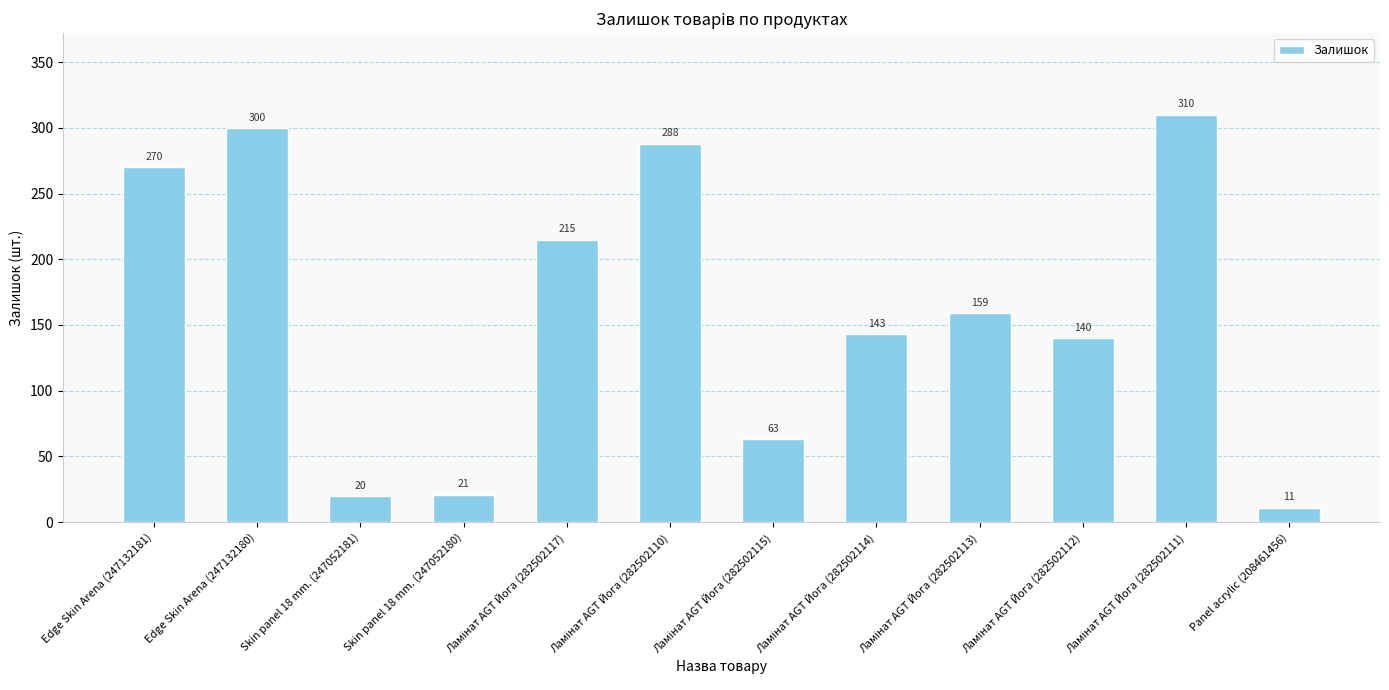

What is the maximum value shown in the chart?

310